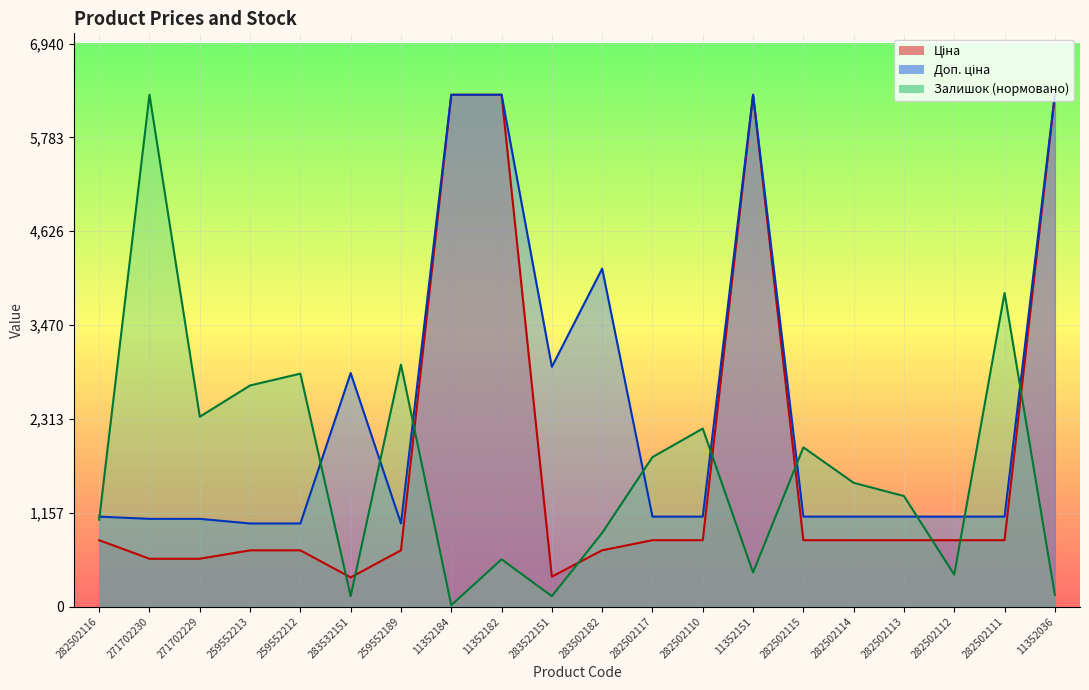

True or false: Ціна and Доп. ціна intersect in this chart.

False